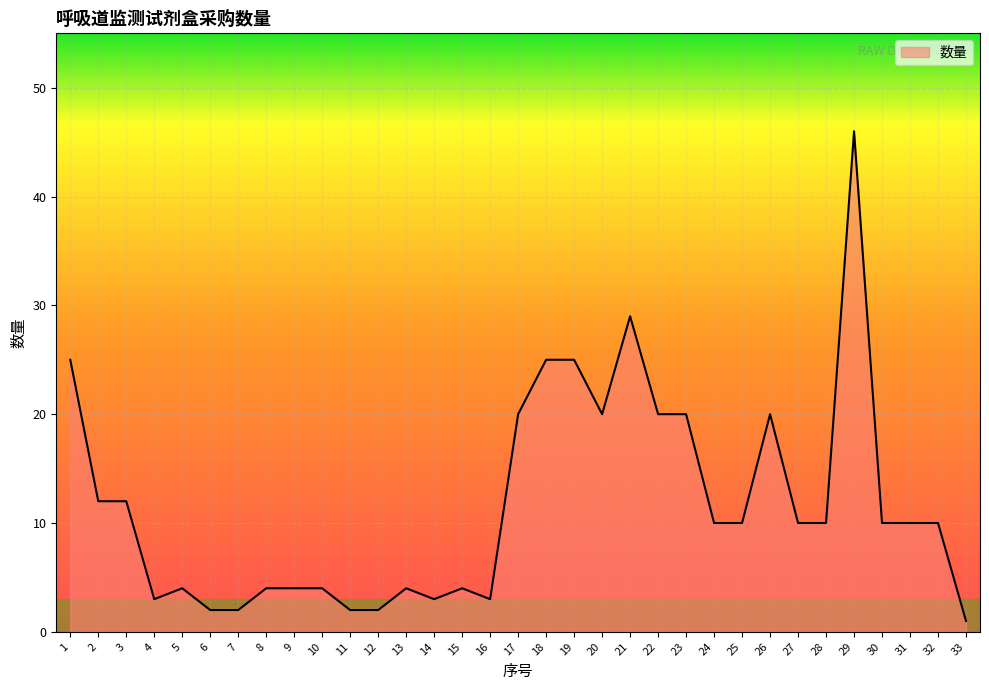

Reading right to left, transcribe all the data shown in this chart.

33=1	32=10	31=10	30=10	29=46	28=10	27=10	26=20	25=10	24=10	23=20	22=20	21=29	20=20	19=25	18=25	17=20	16=3	15=4	14=3	13=4	12=2	11=2	10=4	9=4	8=4	7=2	6=2	5=4	4=3	3=12	2=12	1=25